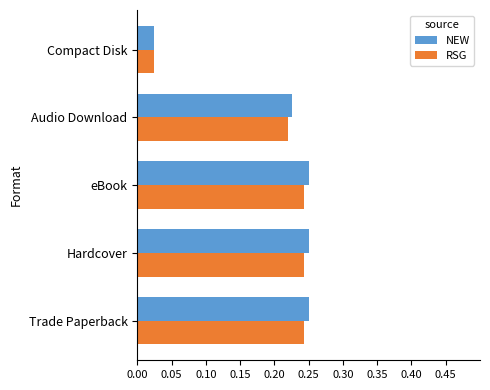

True or false: NEW has a value of 0.4 at Hardcover.

False